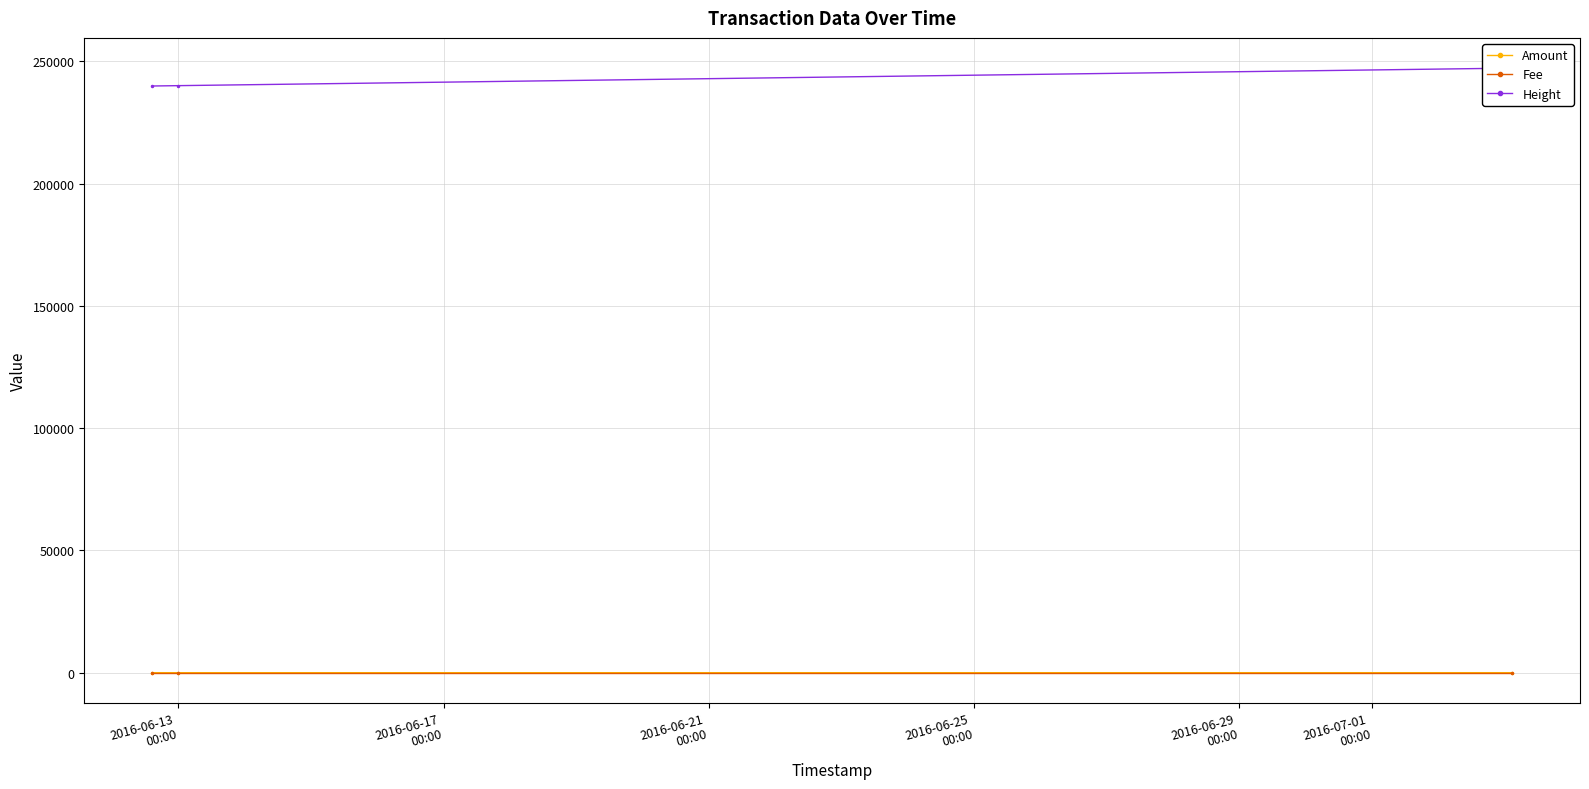

List the series in order of their peak value, highest first.

Height, Amount, Fee